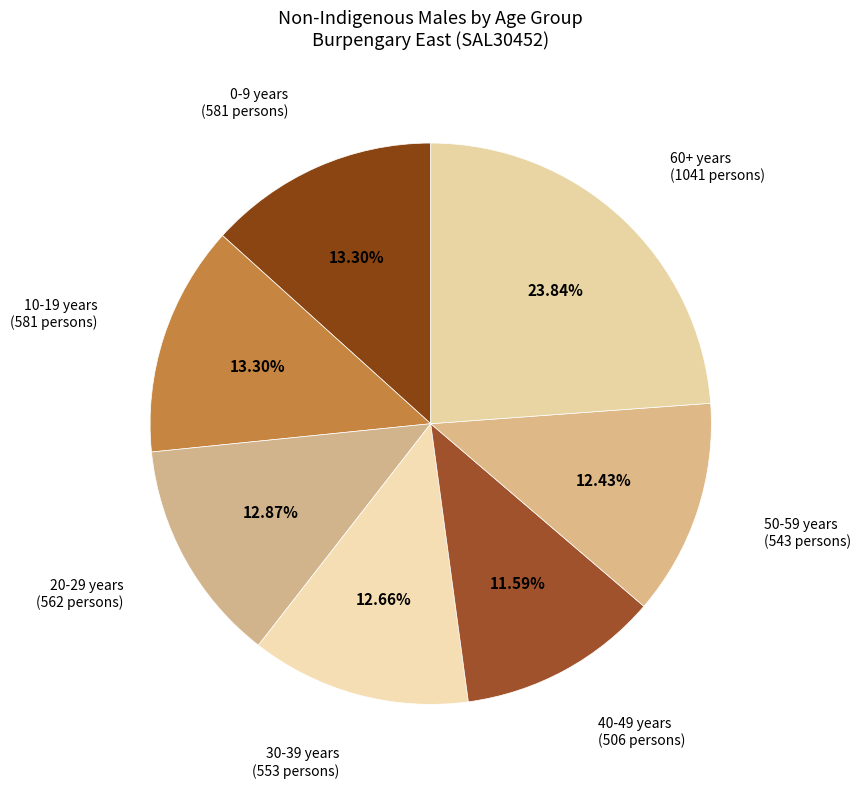

Count the number of slices in the pie.

7